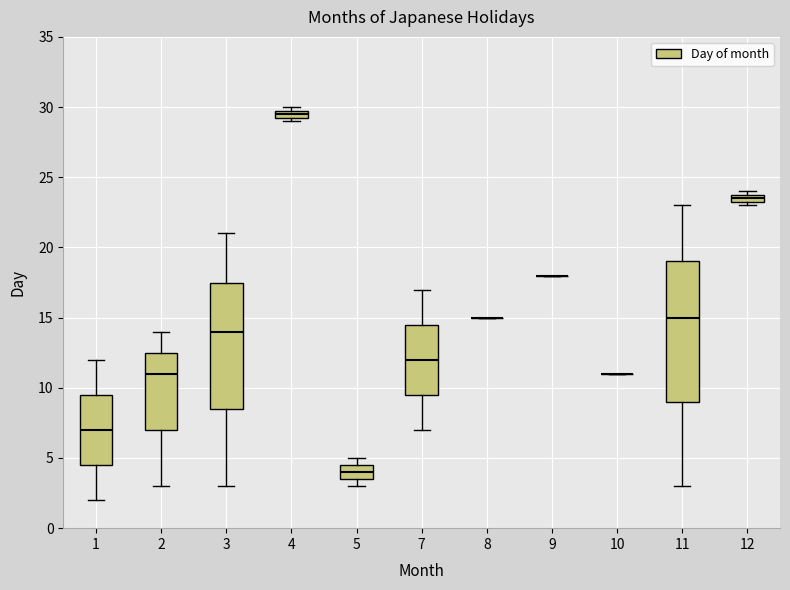

Which box is the tallest, from its lower edge to its upper edge?

11